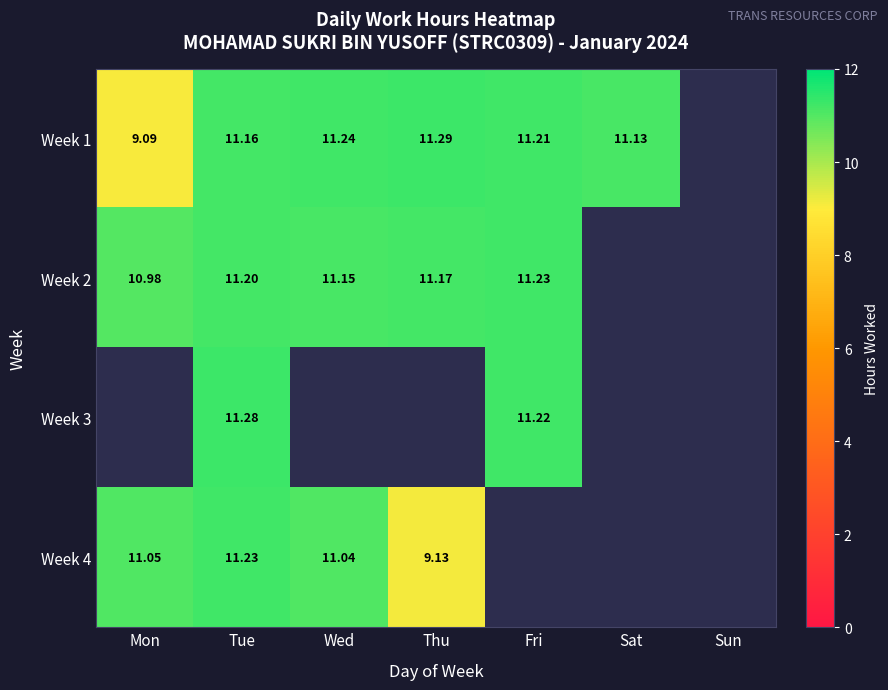

Is the value of Week 4 at Thu greater than the value of Week 1 at Fri?

No